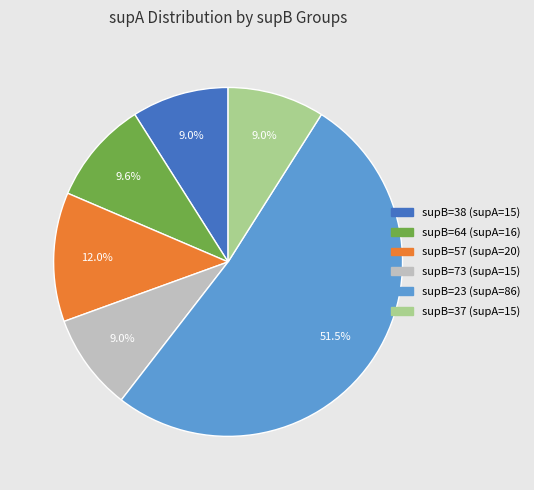

Is there a majority slice in this chart?

Yes